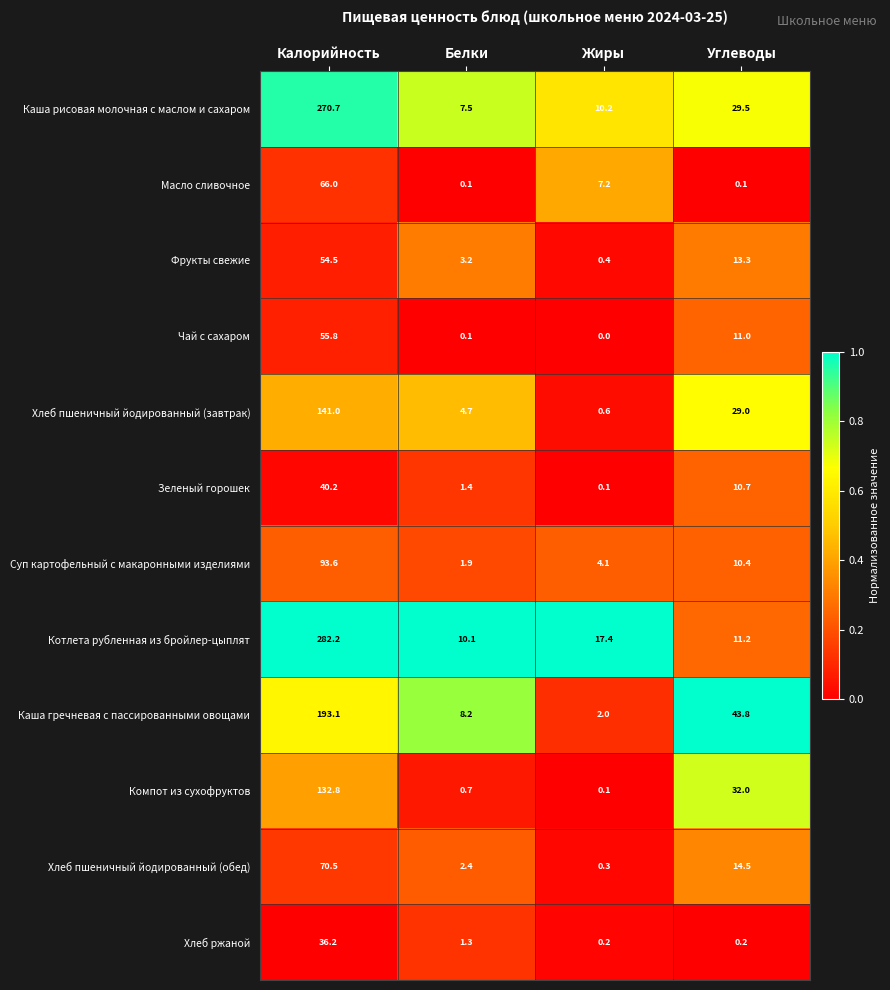

What is the difference between the Хлеб пшеничный йодированный (завтрак) values at Калорийность and Жиры?

140.4